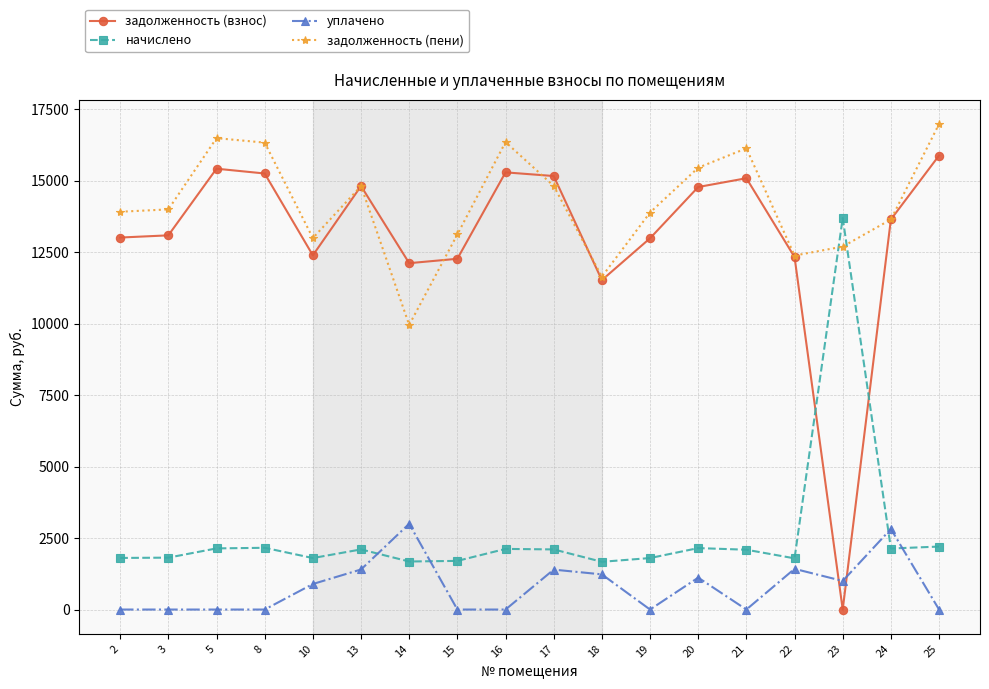

What are all the series names shown in the legend?

задолженность (взнос), начислено, уплачено, задолженность (пени)